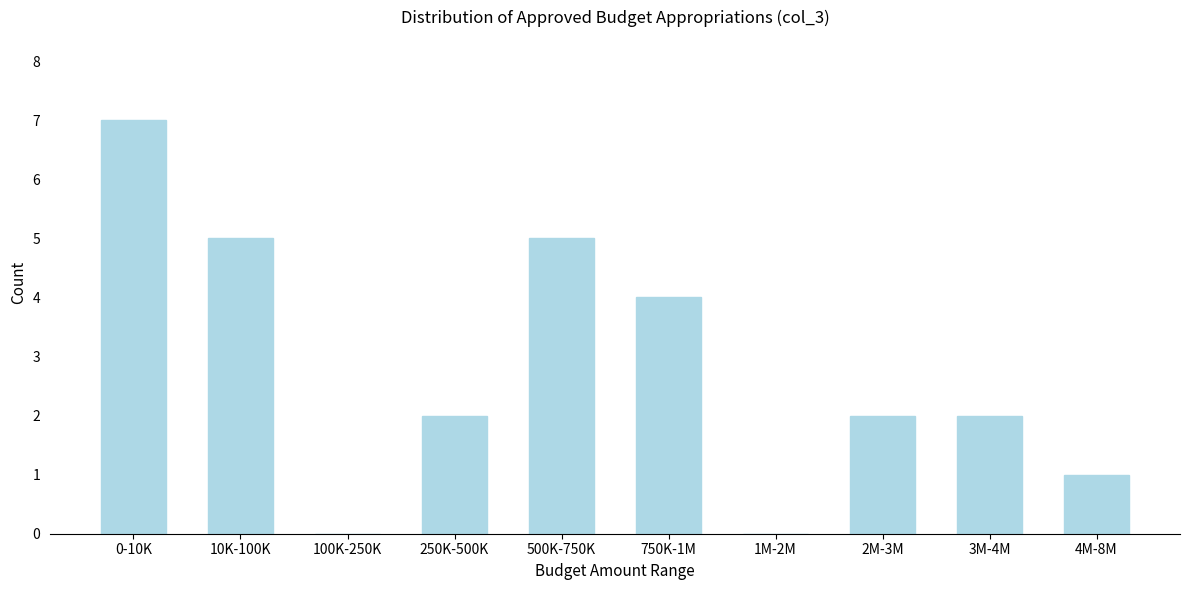

Reading left to right, transcribe all the data shown in this chart.

0-10K=7	10K-100K=5	100K-250K=0	250K-500K=2	500K-750K=5	750K-1M=4	1M-2M=0	2M-3M=2	3M-4M=2	4M-8M=1